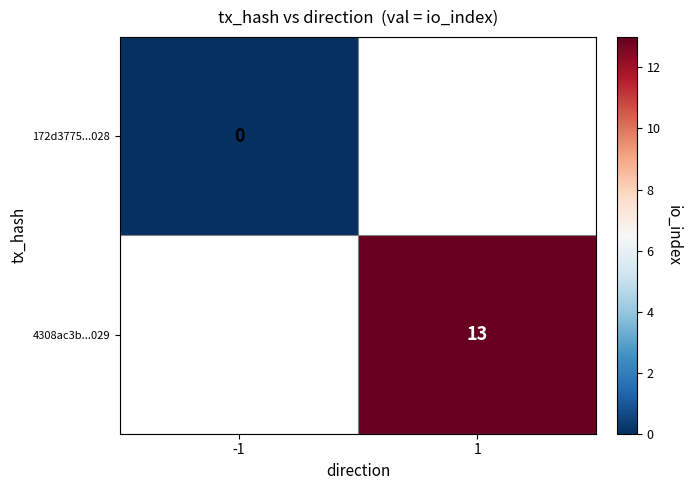

Is it true that 4308ac3b...029 equals 5.5 at 1?

False